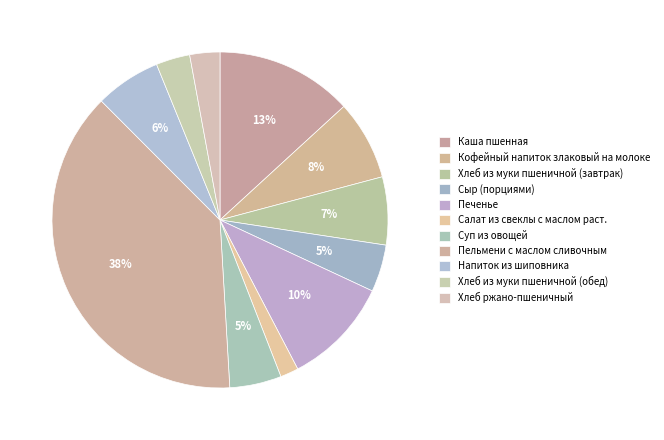

Count the number of slices in the pie.

11